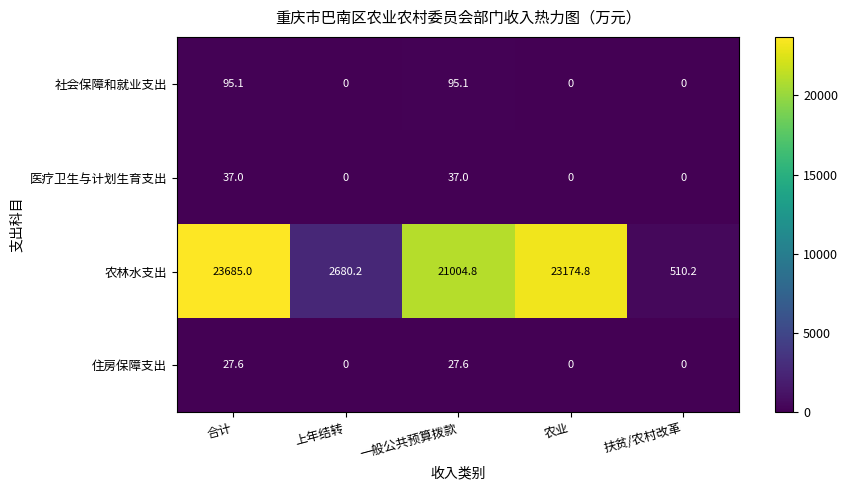

What is the total value across all series at 一般公共预算拨款?

21164.5